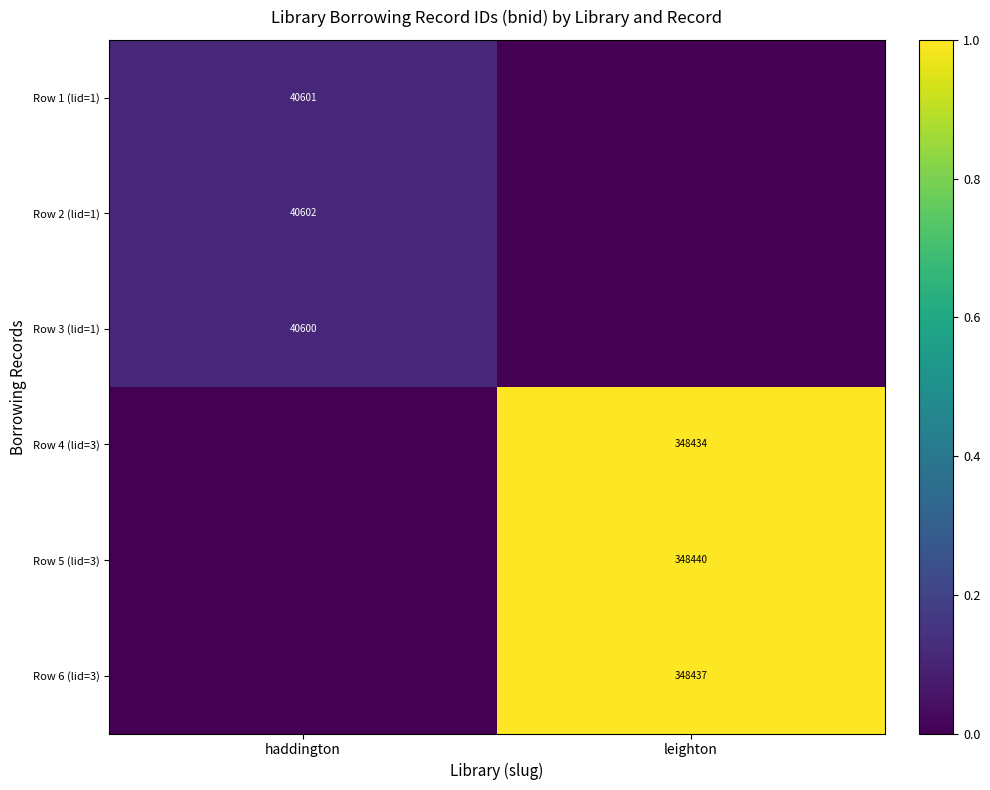

The Row 1 (lid=1) series shows 60628 at haddington. True or false?

False